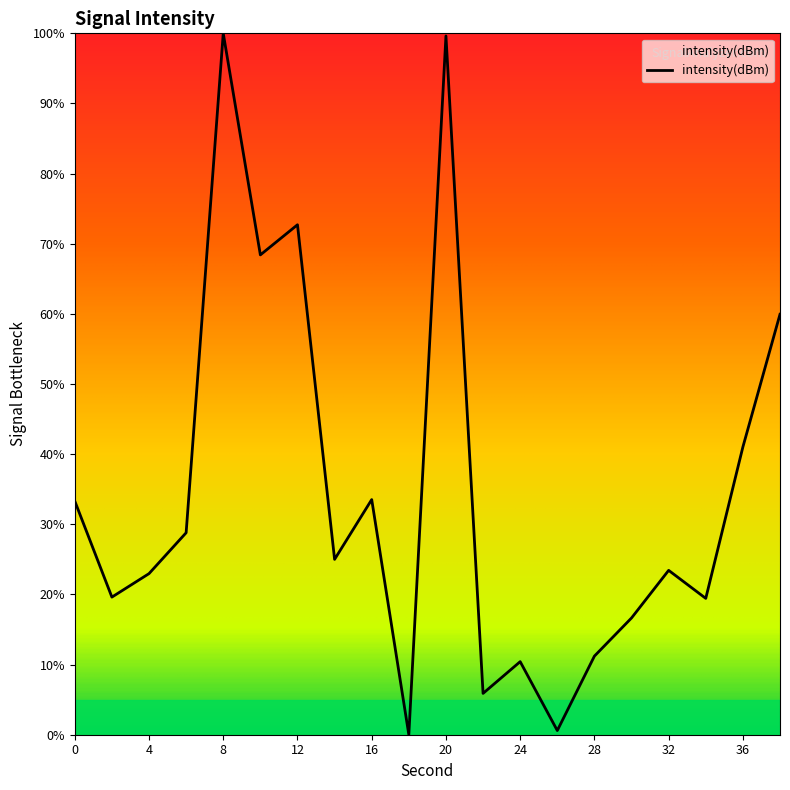

What is the difference between the maximum and minimum values?

100.0